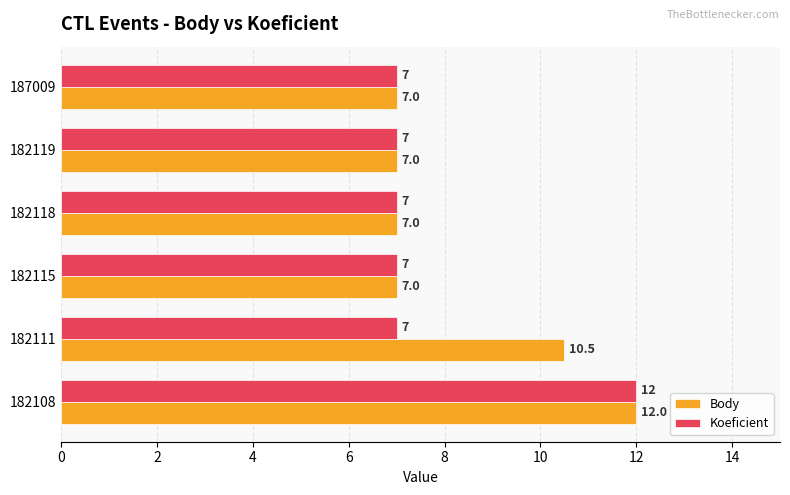

What value does the Body series have at 182115?

7.0